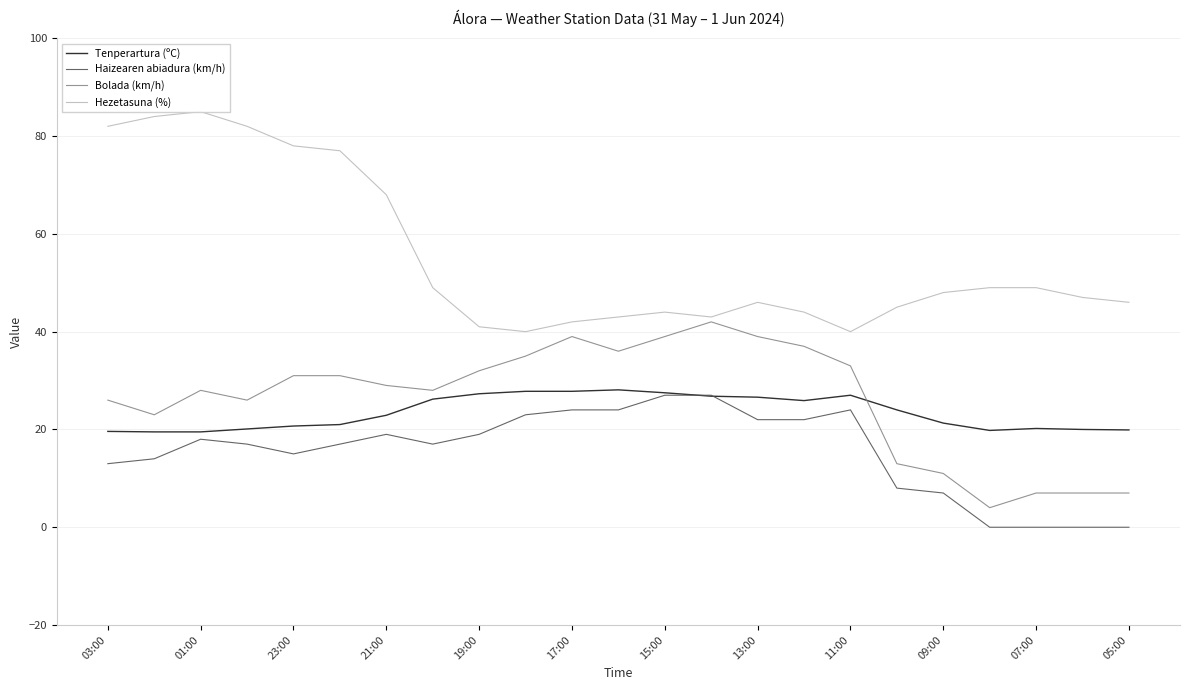

Which series ends up on top after the final intersection of Tenperartura (ºC) and Bolada (km/h)?

Tenperartura (ºC)